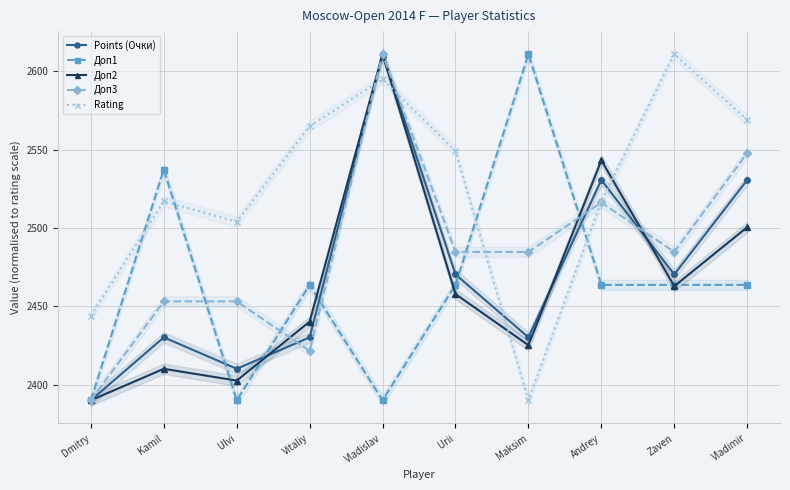

Reading left to right, extract all data points from this chart.

Points (Очки): 2390.0	2430.2	2410.1	2430.2	2611.0	2470.4	2430.2	2530.6	2470.4	2530.6
Доп1: 2390.0	2537.3	2390.0	2463.7	2390.0	2463.7	2611.0	2463.7	2463.7	2463.7
Доп2: 2390.0	2410.1	2402.6	2440.2	2611.0	2457.8	2425.2	2543.2	2462.8	2500.5
Доп3: 2390.0	2453.1	2453.1	2421.6	2611.0	2484.7	2484.7	2516.3	2484.7	2547.9
Rating: 2444.0	2517.0	2504.0	2565.0	2595.0	2549.0	2390.0	2517.0	2611.0	2569.0